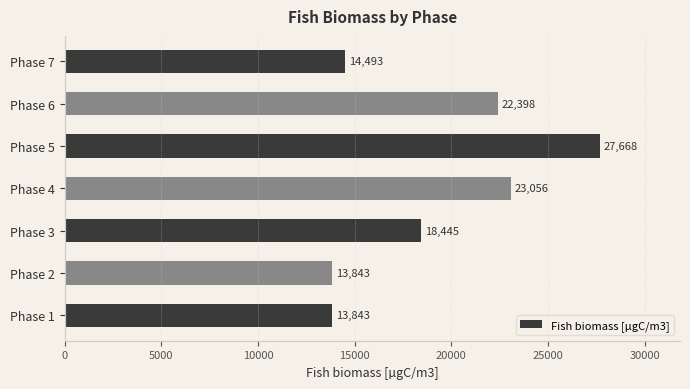

What is the minimum value shown in the chart?

13843